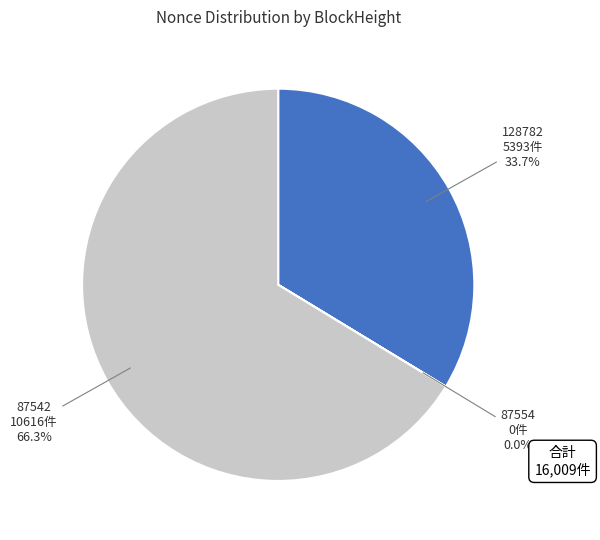

Is it true that 128782 is 47% of the pie?

False